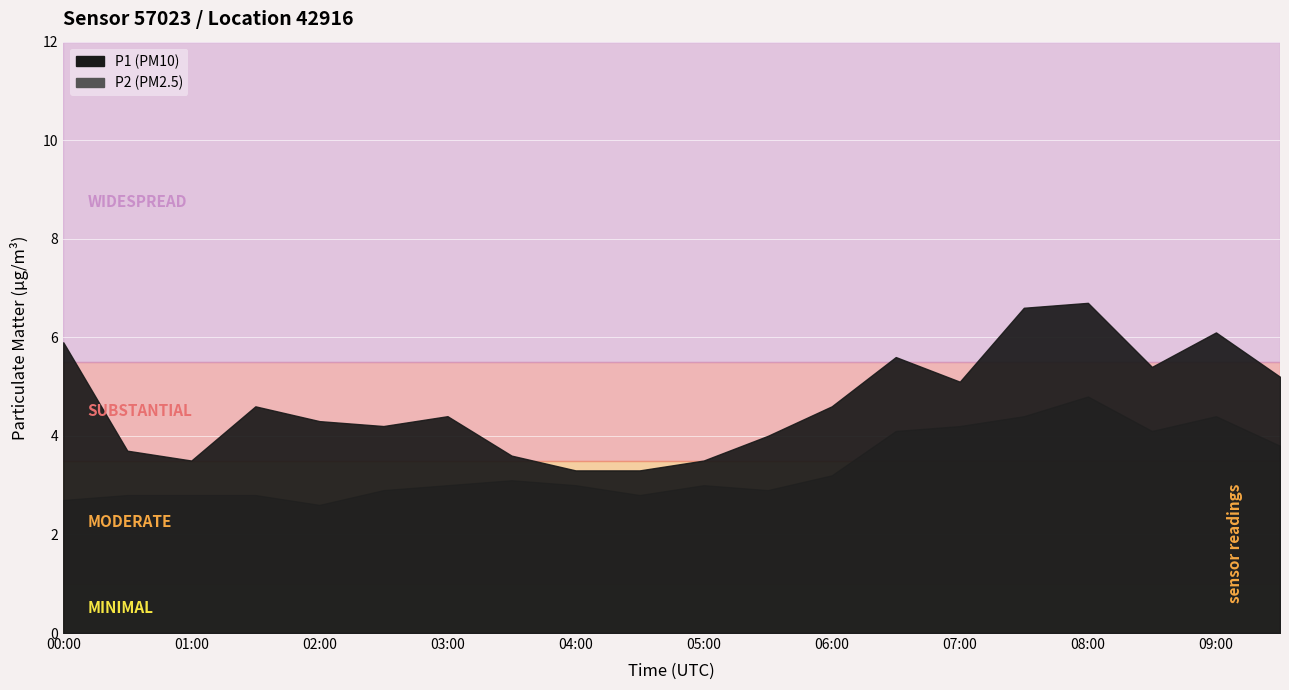

What are all the series names shown in the legend?

P1, P2